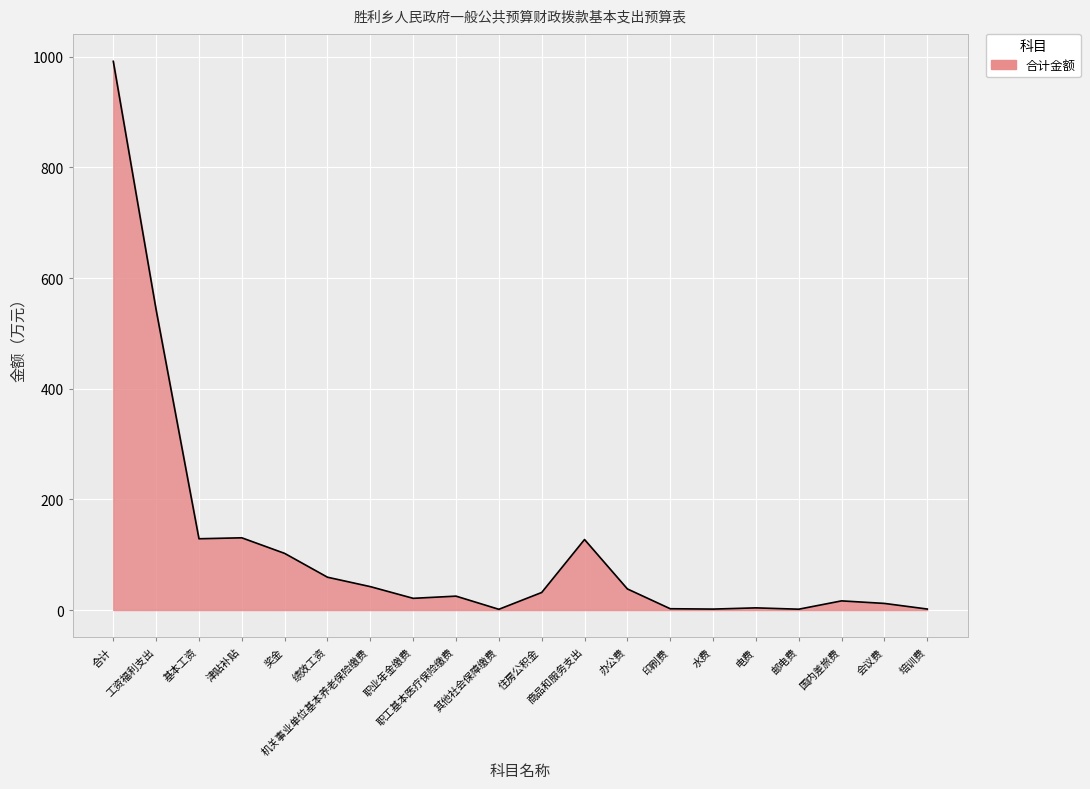

Which label corresponds to the largest value in the chart?

合计